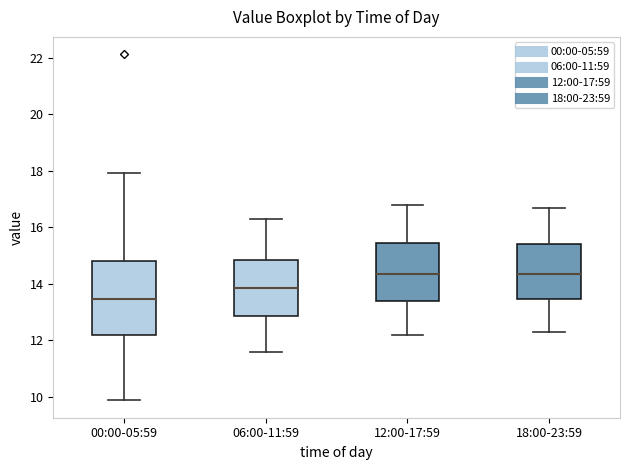

Where is the upper edge of the box for 12:00-17:59 on the y-axis? The values are not printed on the chart, so give them approximately, as read against the axis.

15.4